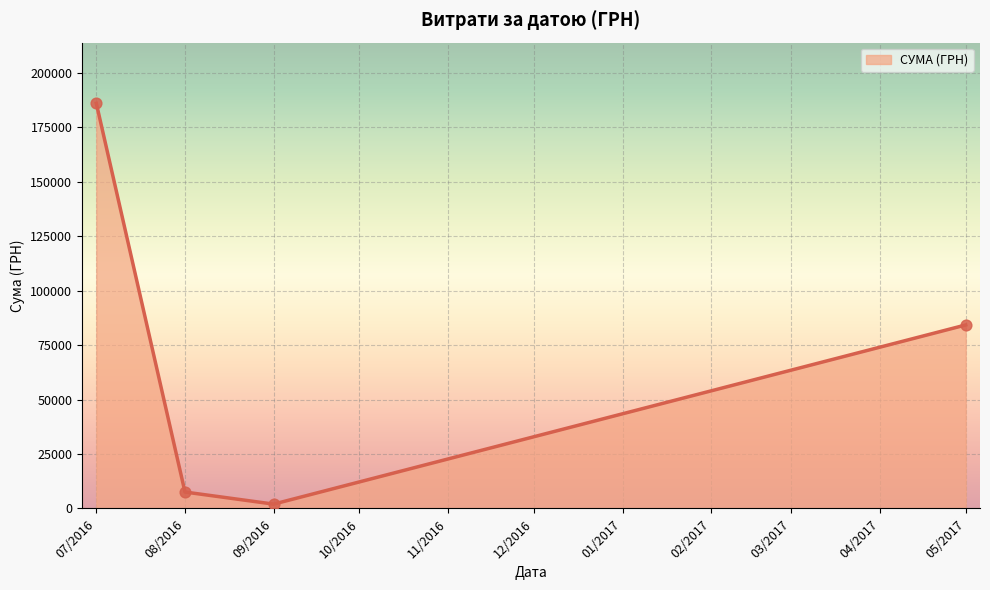

Which has a higher value, 08/2016 or 07/2016?

07/2016